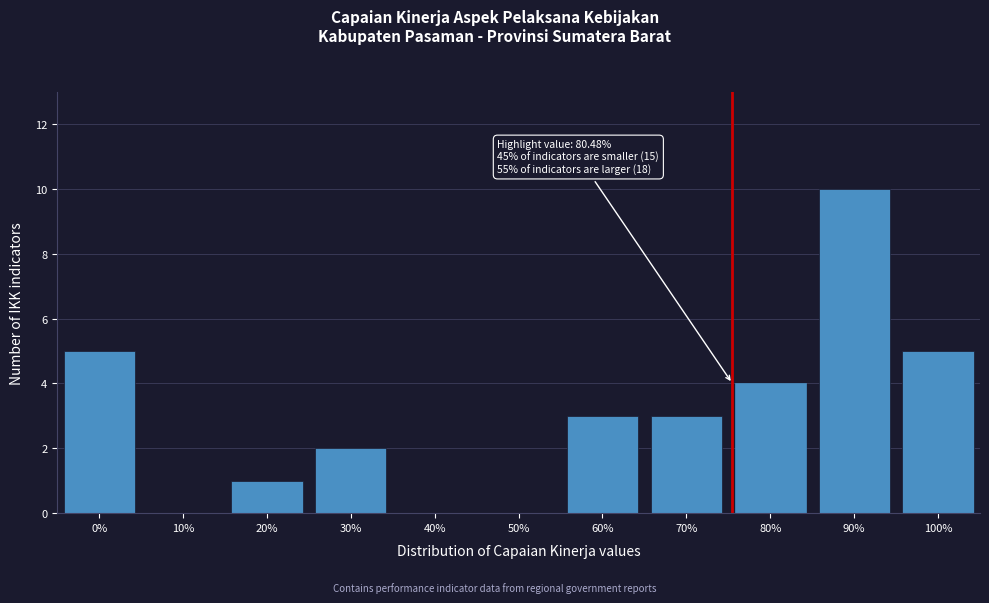

Reading left to right, what are all the values shown in this chart?

0%=5	10%=0	20%=1	30%=2	40%=0	50%=0	60%=3	70%=3	80%=4	90%=10	100%=5